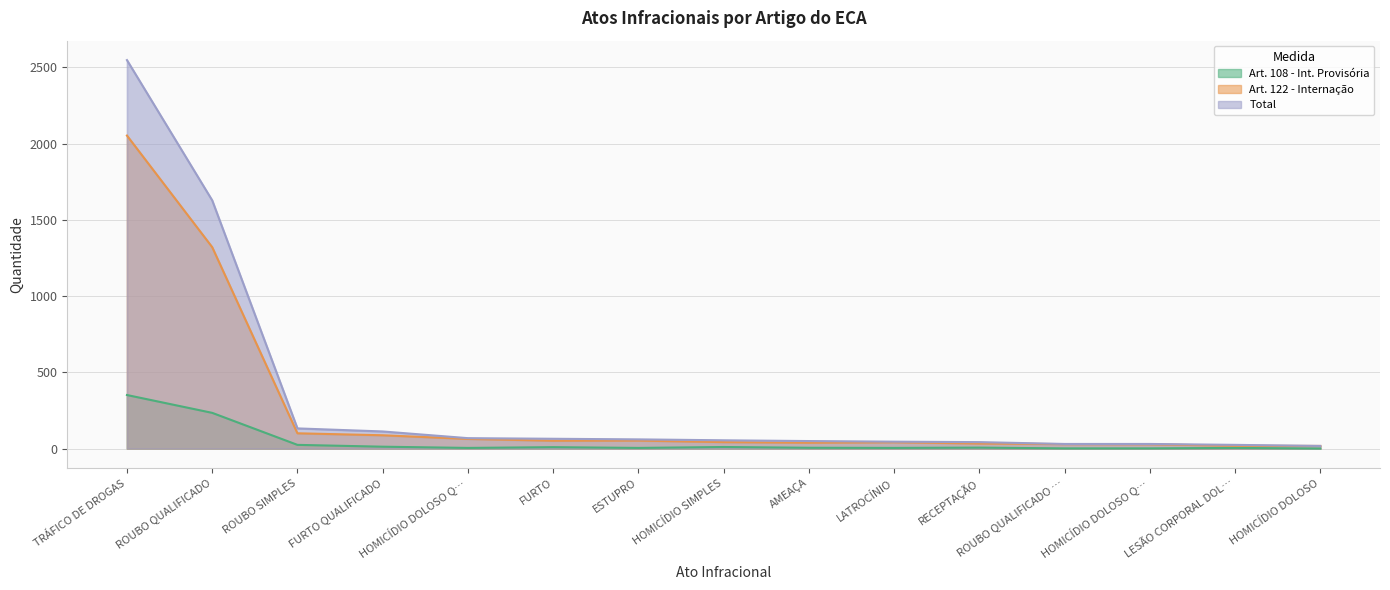

At which category does Art. 122 - Internação reach its first local valley?

FURTO